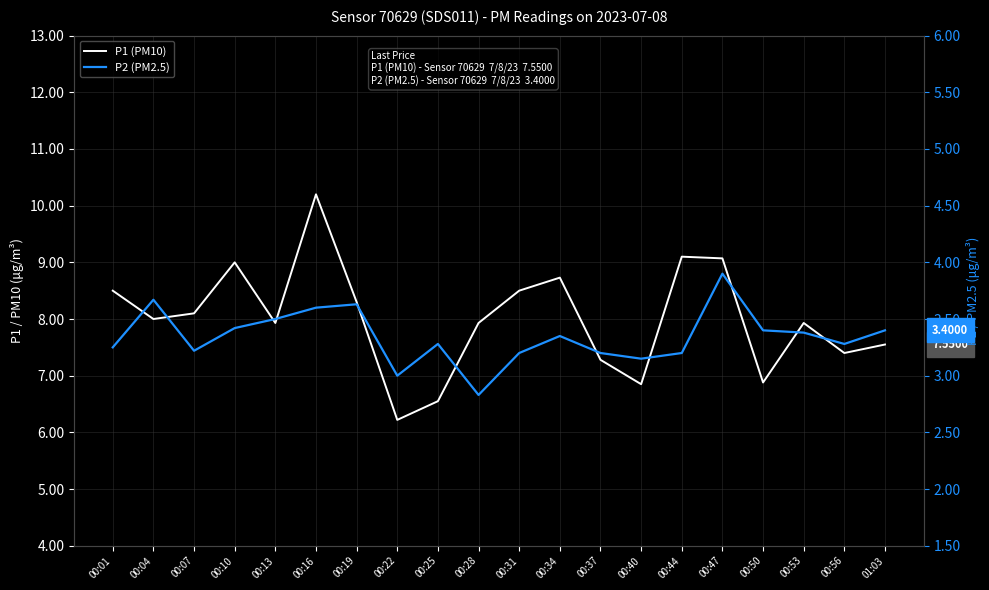

How many values in the P1 (PM10) series exceed 8?

9